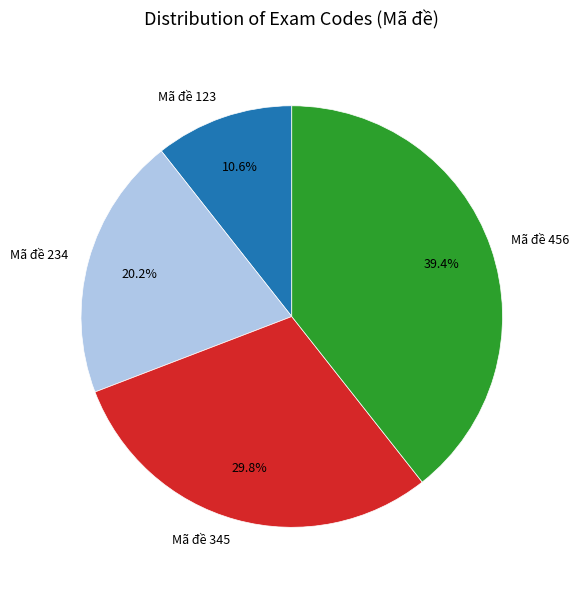

What is the total percentage of Mã đề 234 and Mã đề 345?

50.0%